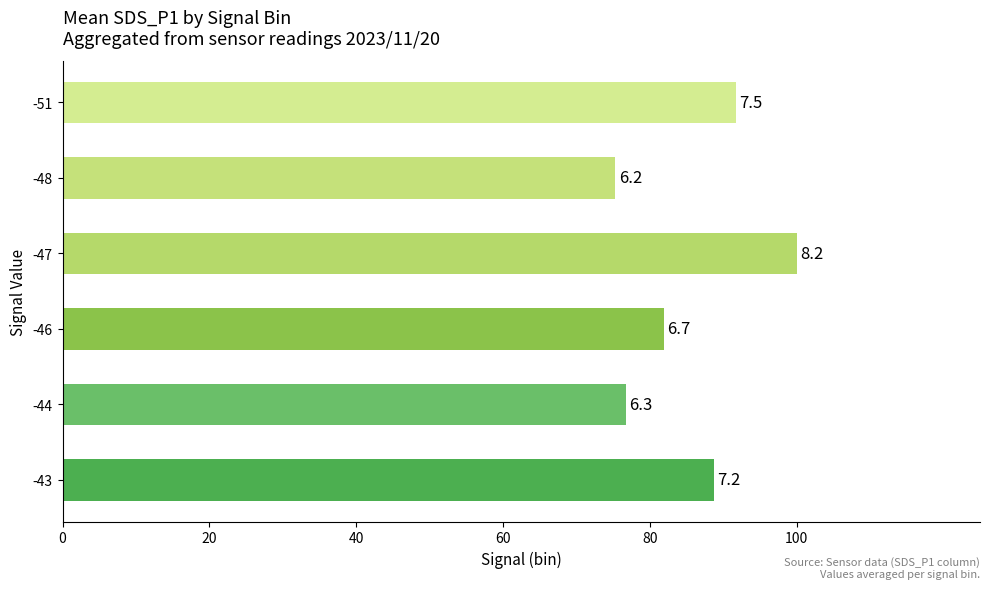

What is the difference between the maximum and minimum values?

24.7